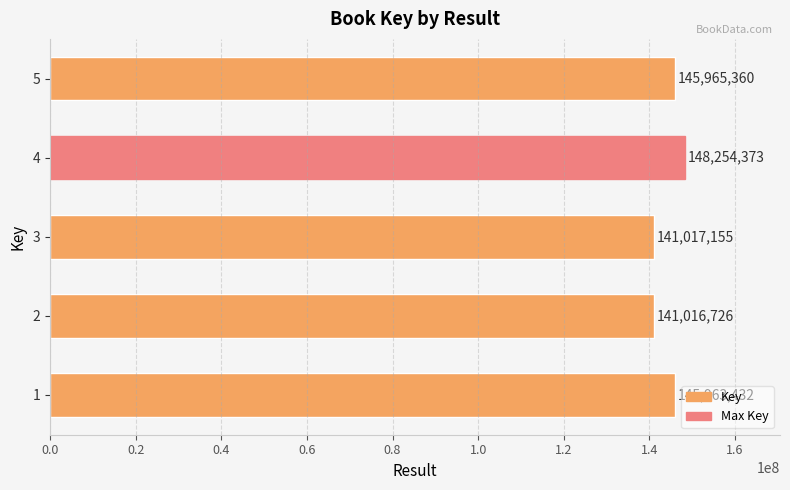

What is the difference between the maximum and second lowest values?

7237218